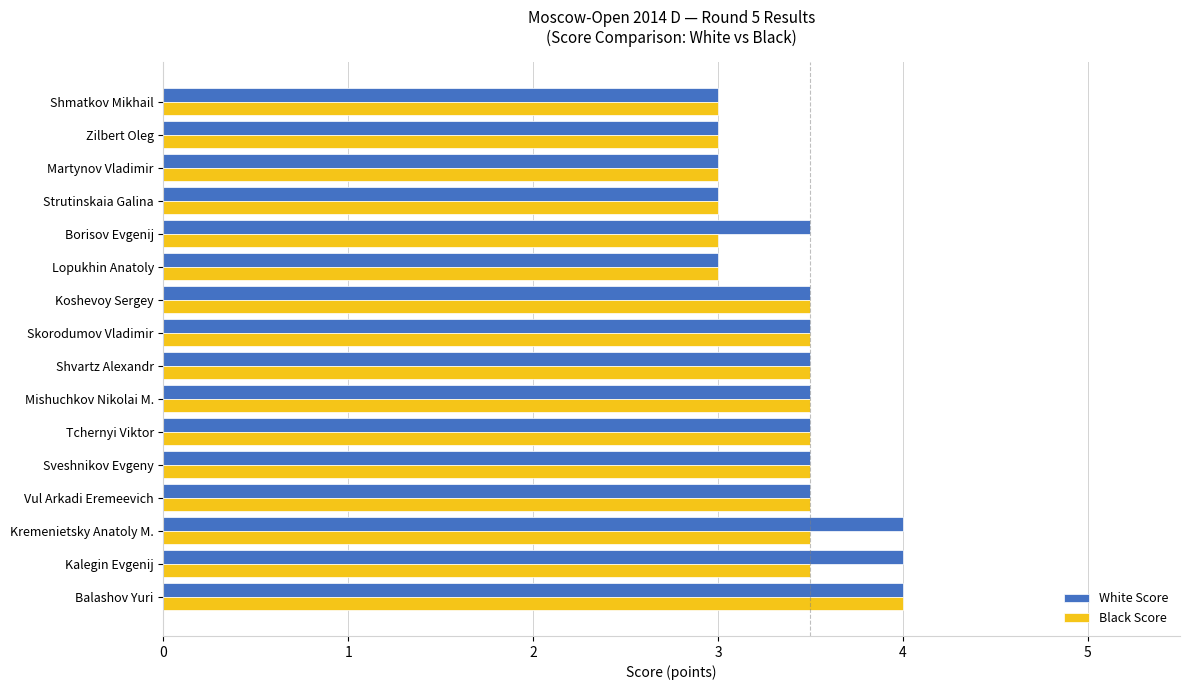

The value of White Score at Mishuchkov Nikolai M. is 3.5. True or false?

True